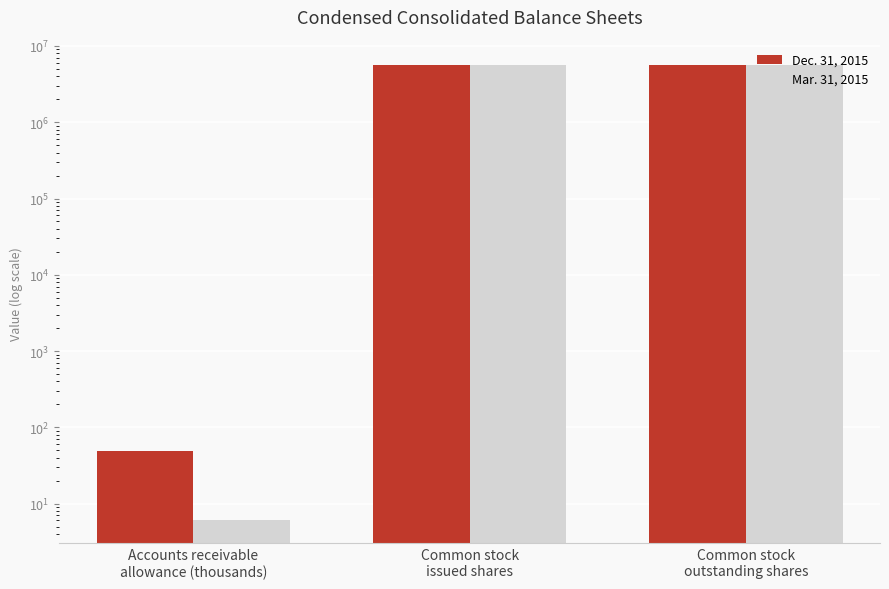

How many bars are there in each group?

2